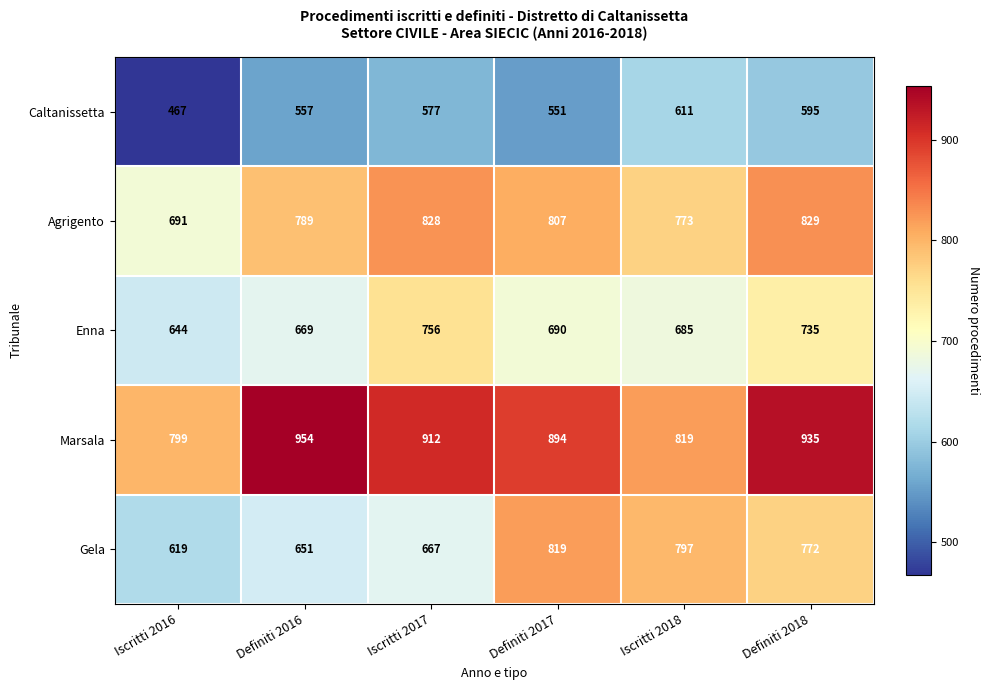

Which series has the largest total across all categories?

Marsala